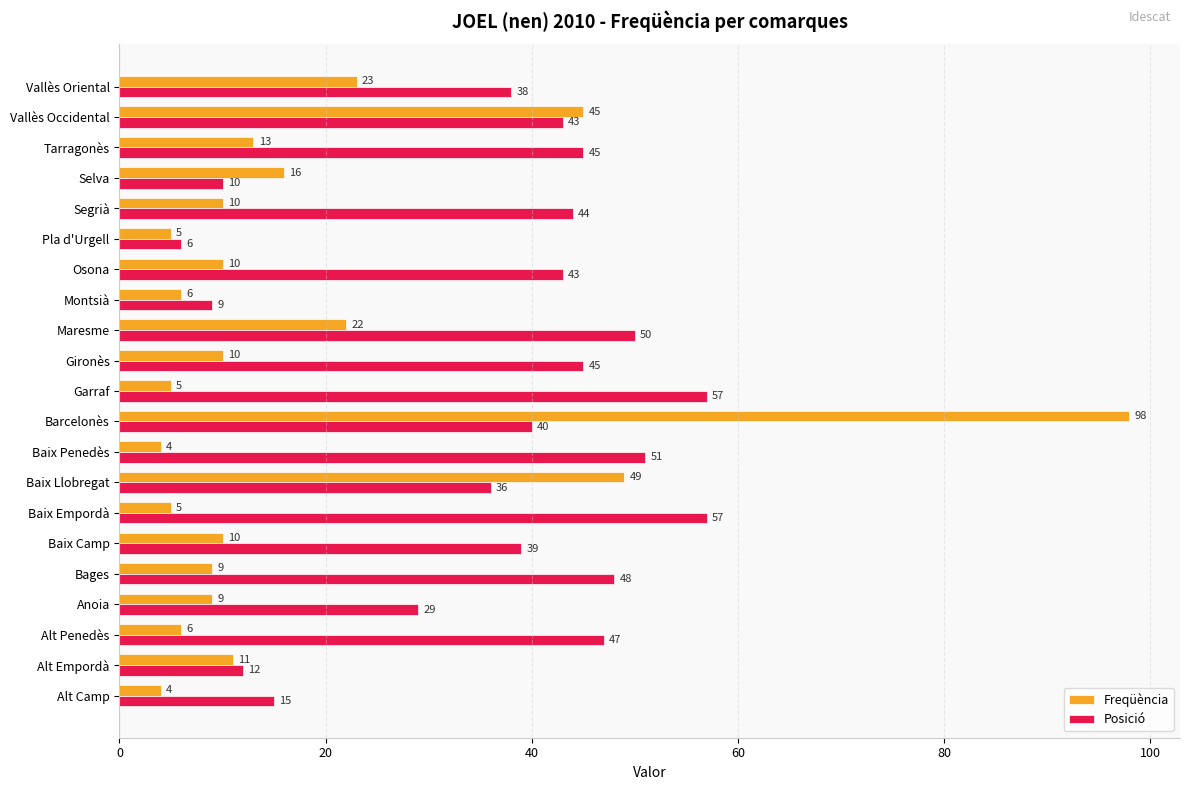

True or false: Posició has a value of 36 at Baix Llobregat.

True